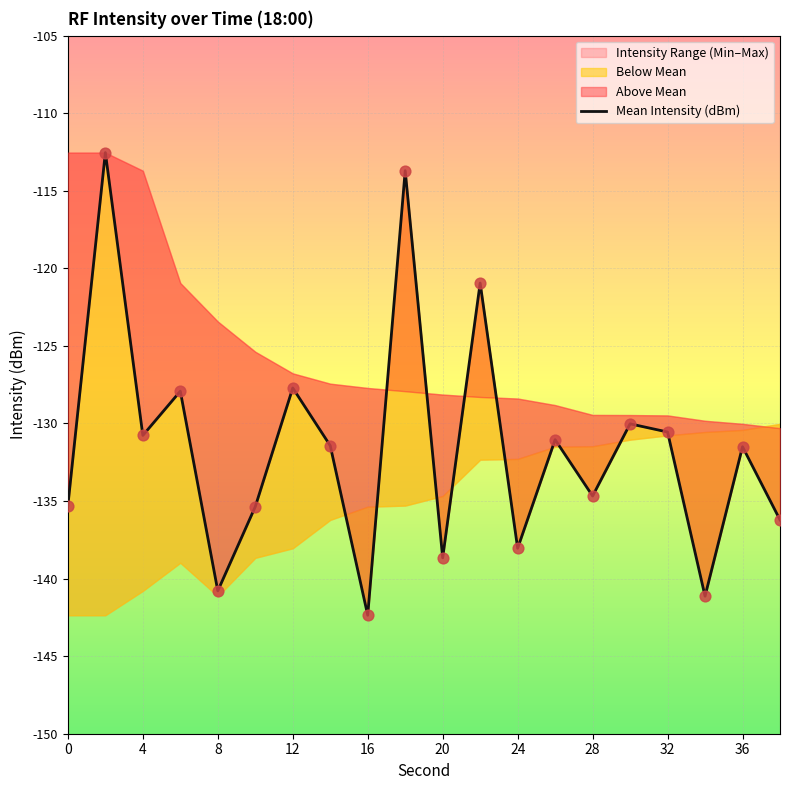

What is the change in value from 11 to 12?

-17.1